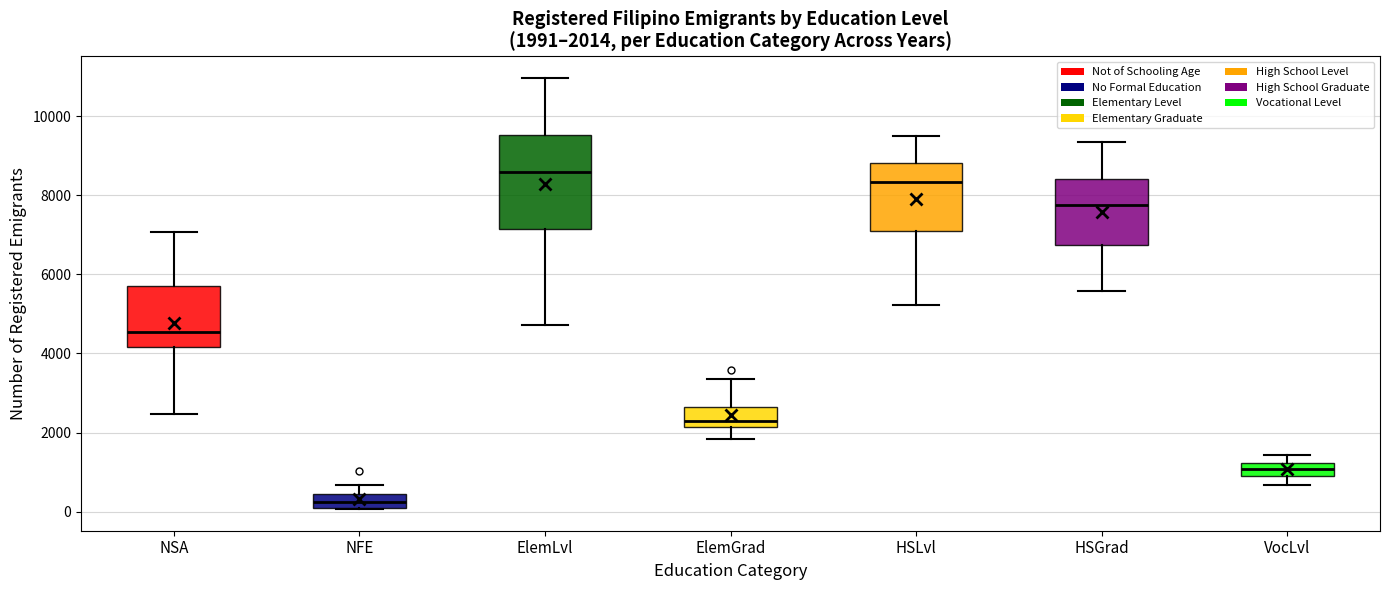

Which box's median line is the highest?

ElemLvl